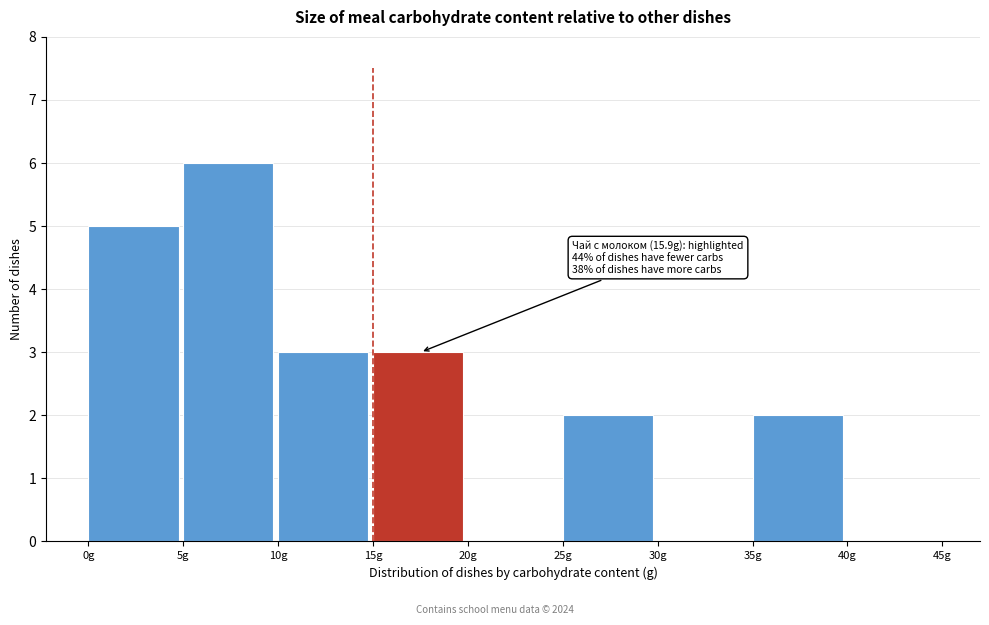

Which range on the x-axis has the tallest bar?

5 to 10